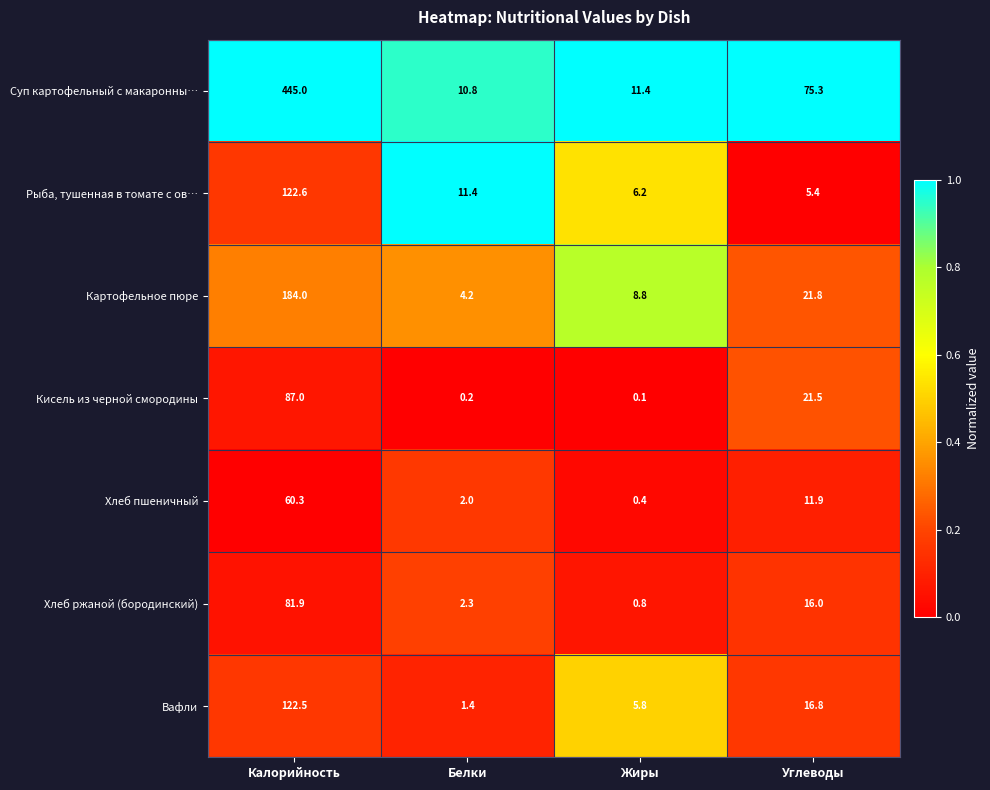

At which category does the chart reach its minimum across all series?

Жиры